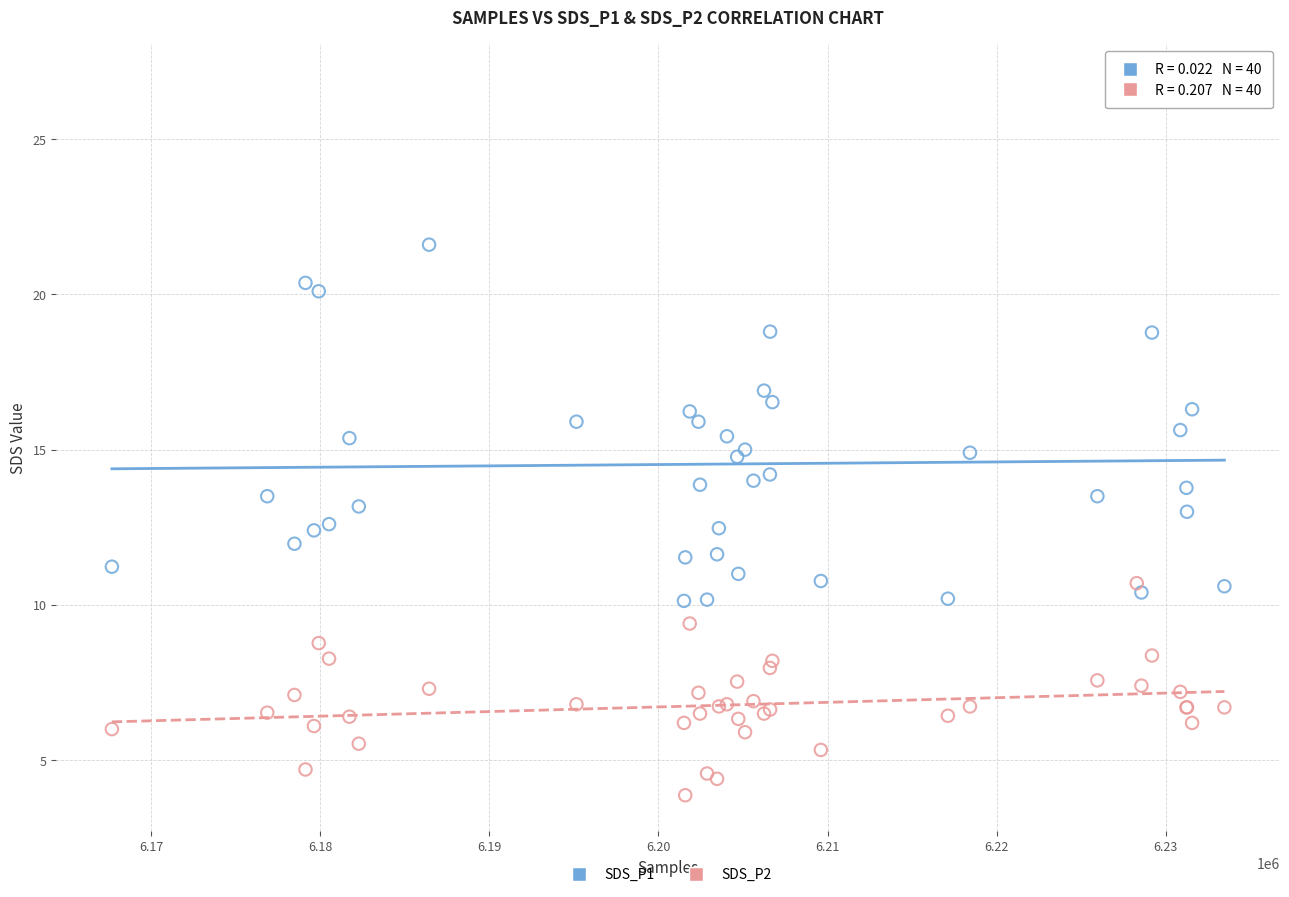

Which series reaches the maximum Y coordinate?

SDS_P1